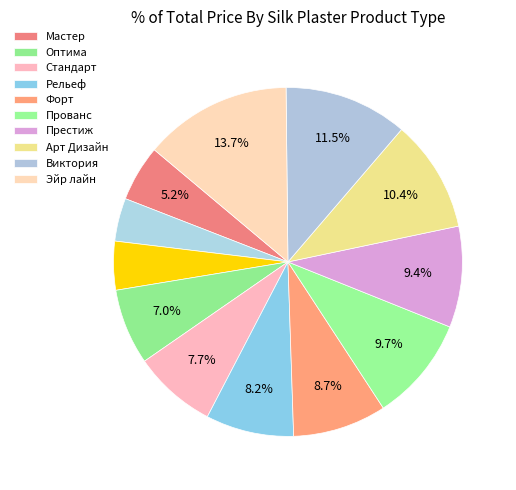

How many segments does this pie chart have?

12